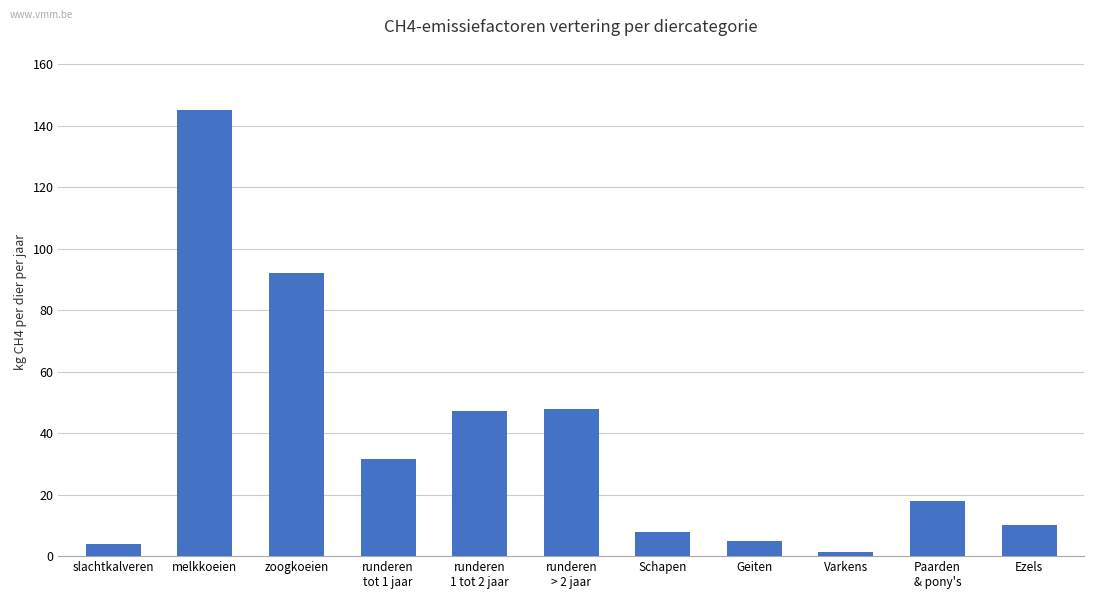

Which category has the highest value across all series?

melkkoeien